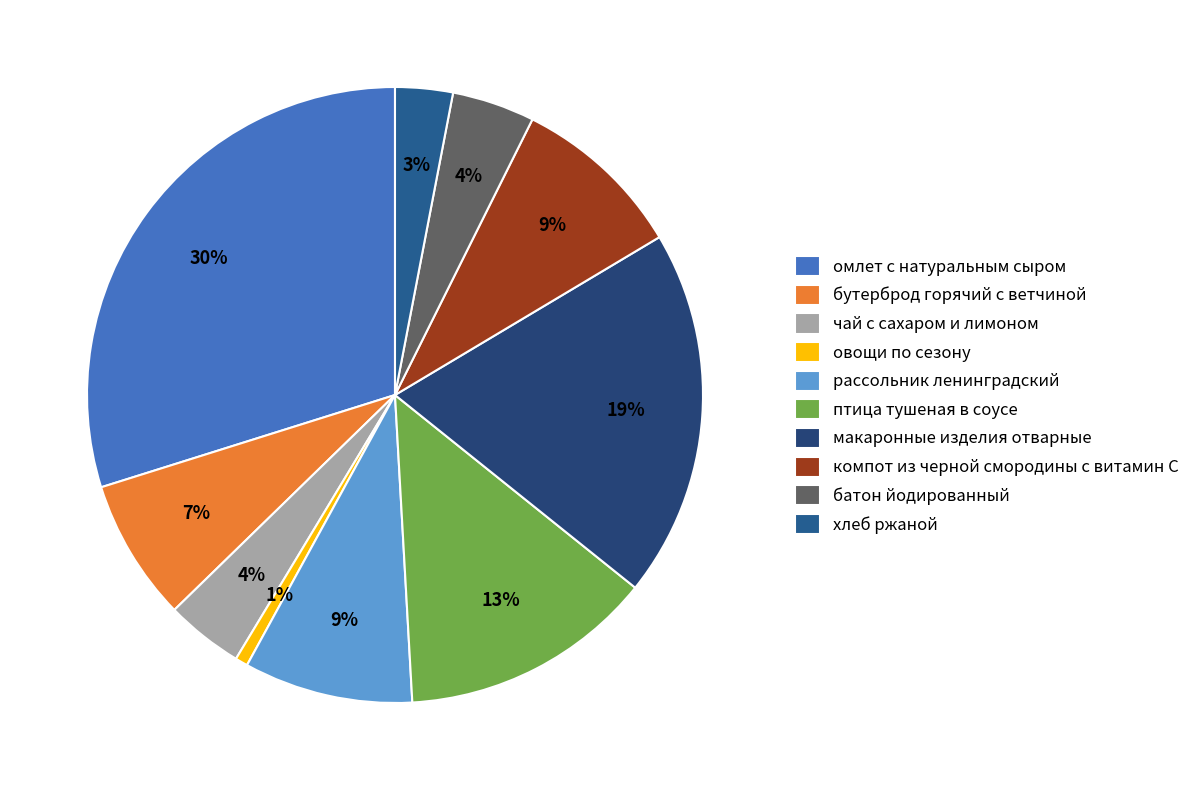

To the nearest percent, what percentage of the pie is рассольник ленинградский?

9%